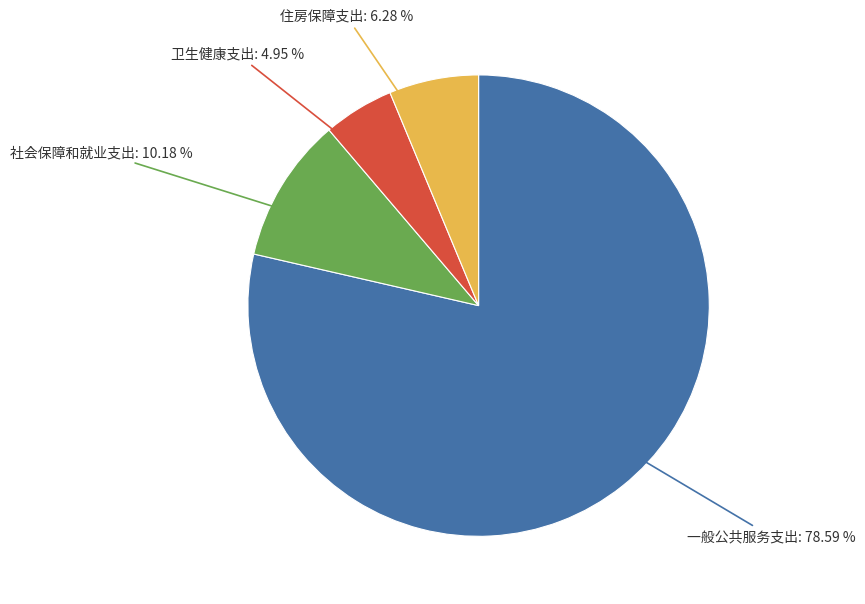

Is there a majority slice in this chart?

Yes